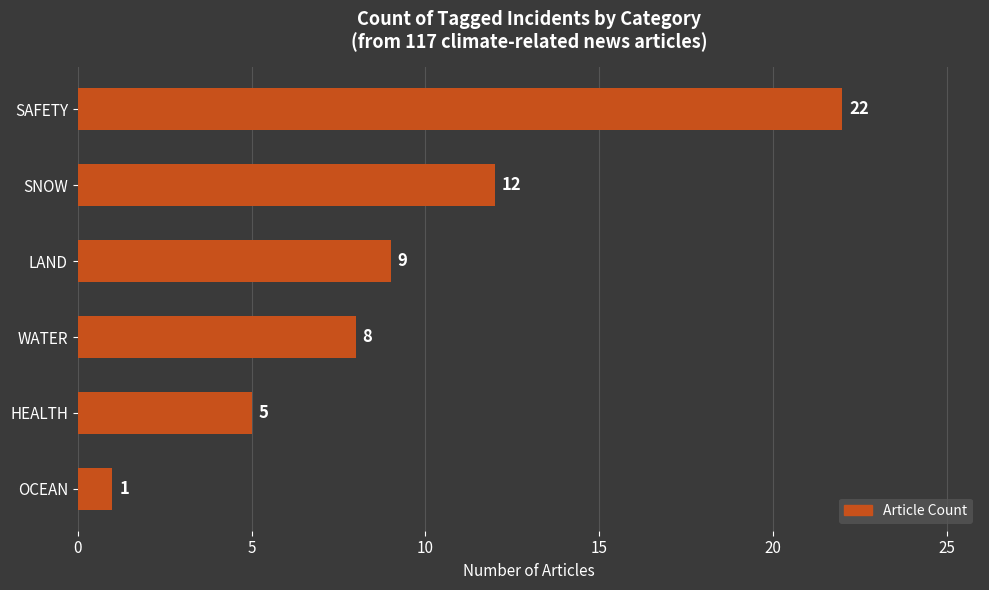

What is the smallest value displayed?

1